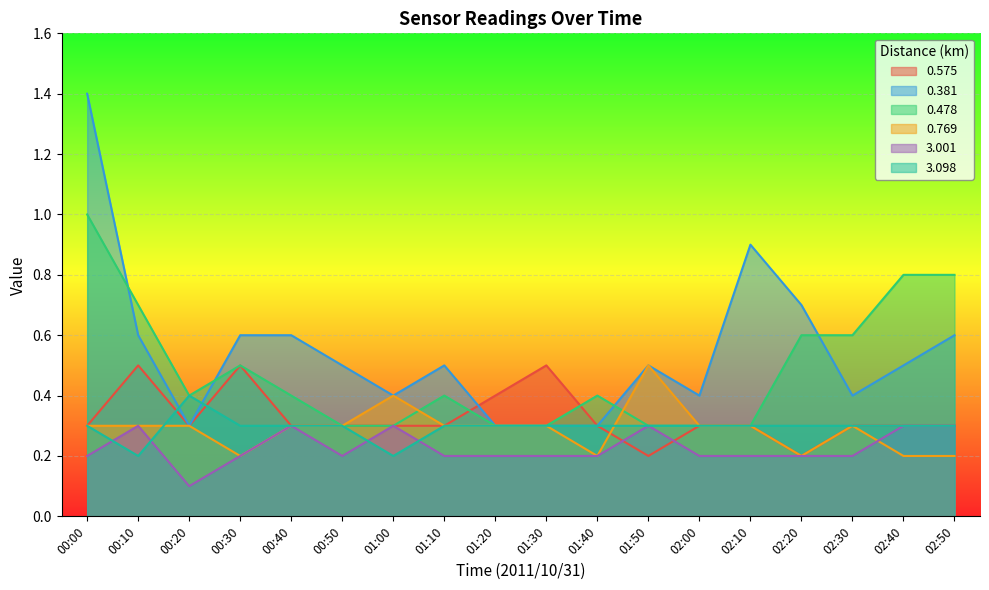

At how many categories does at least one series exceed 0?

18